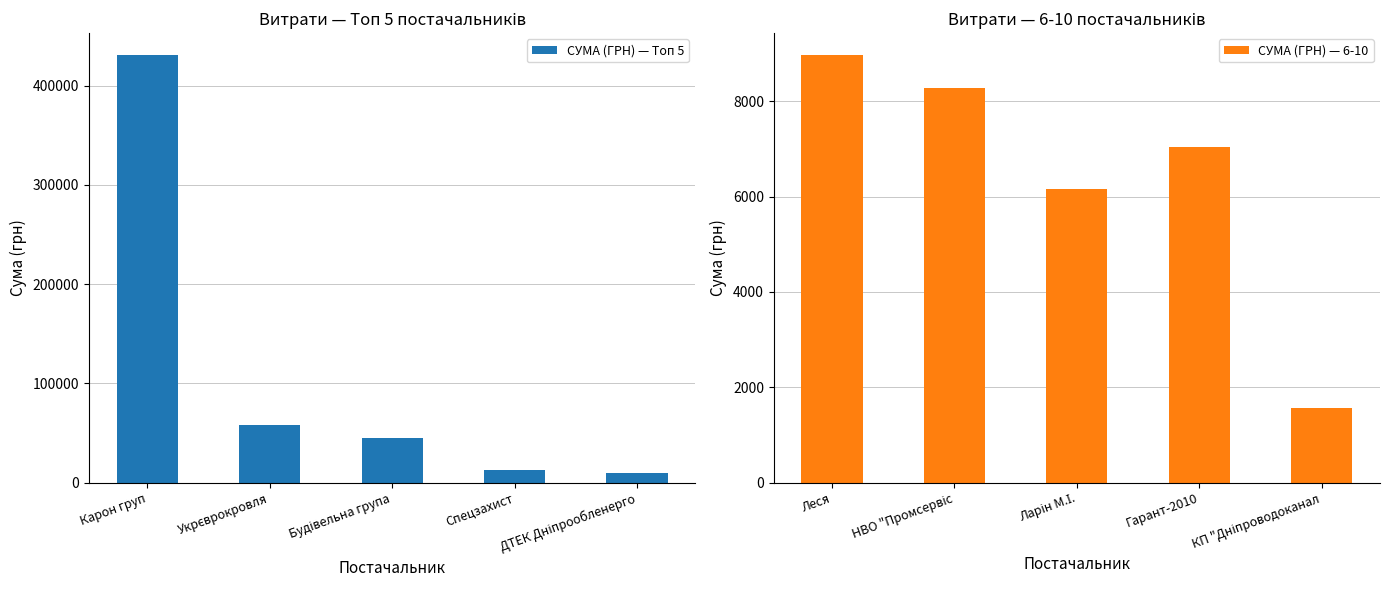

How many data points in СУМА (ГРН) — Топ 5 are above 44543?

3